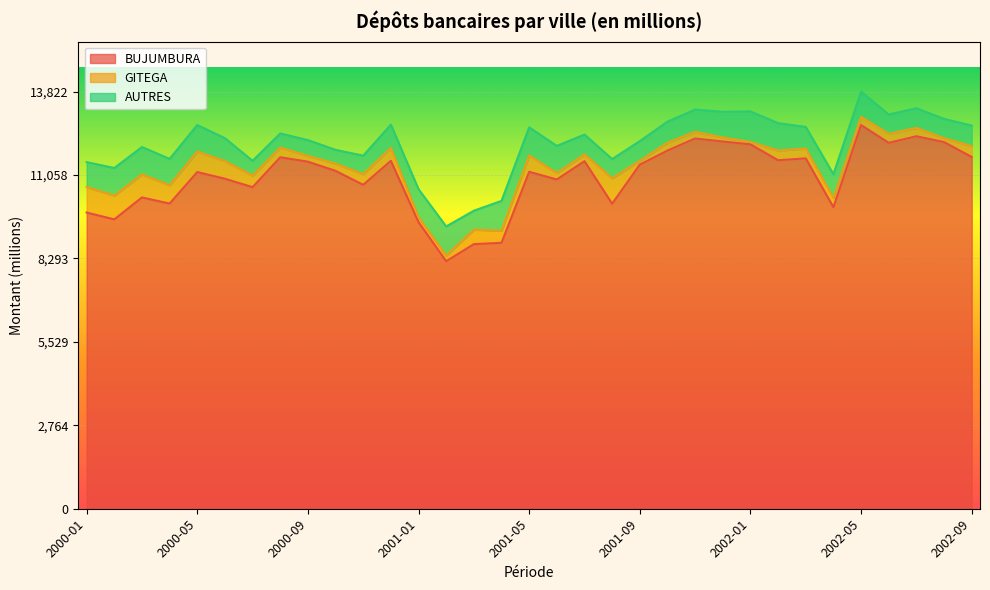

Does the chart display data point markers on the line(s)?

No